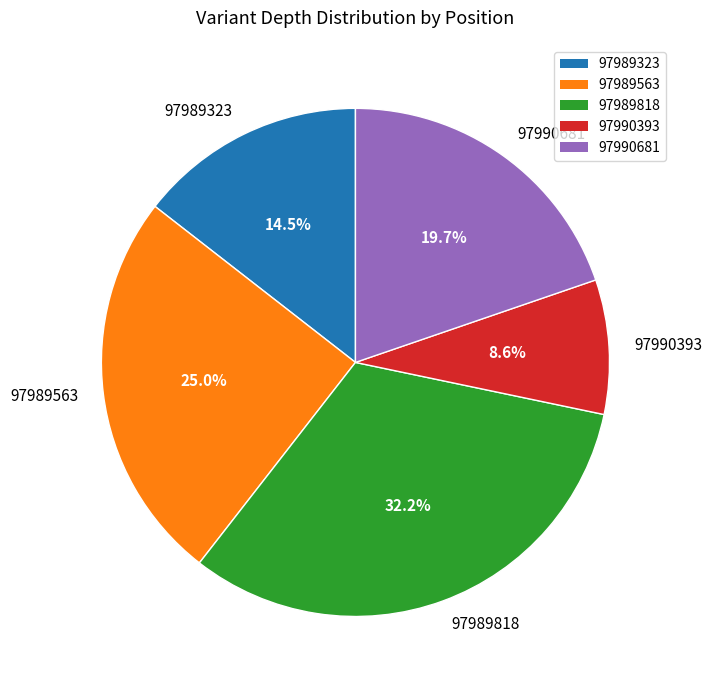

Which slice is the largest?

97989818